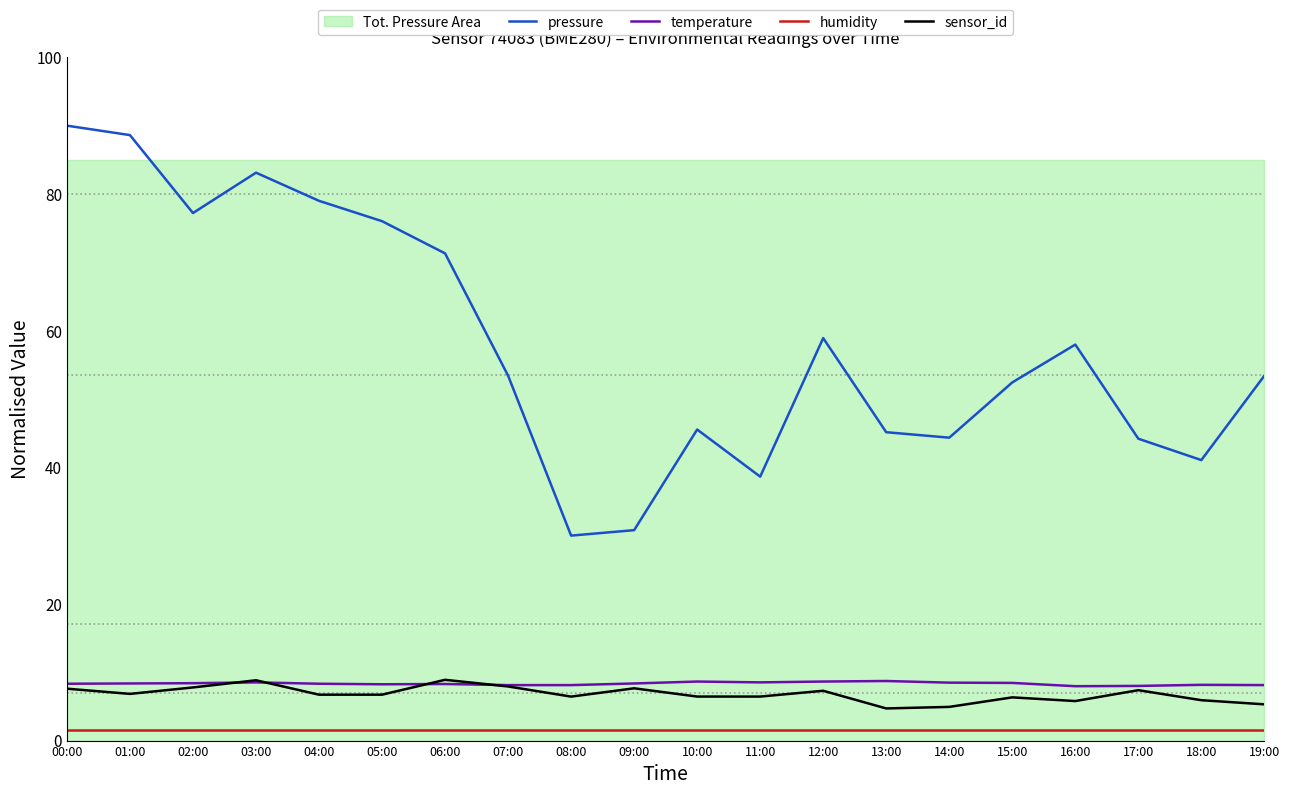

Which series has the largest total across all categories?

pressure